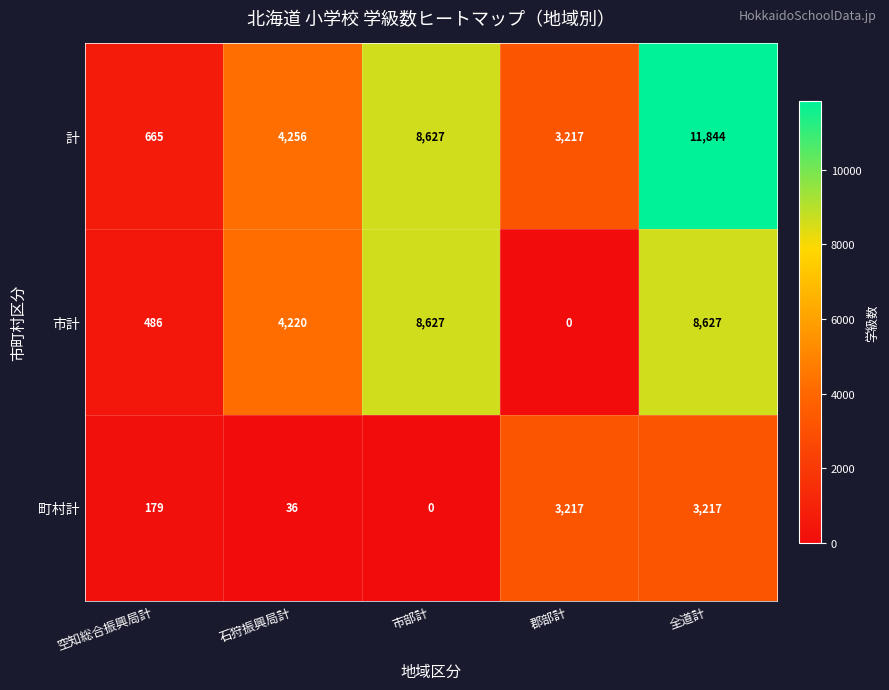

How many data points does each series have?

5